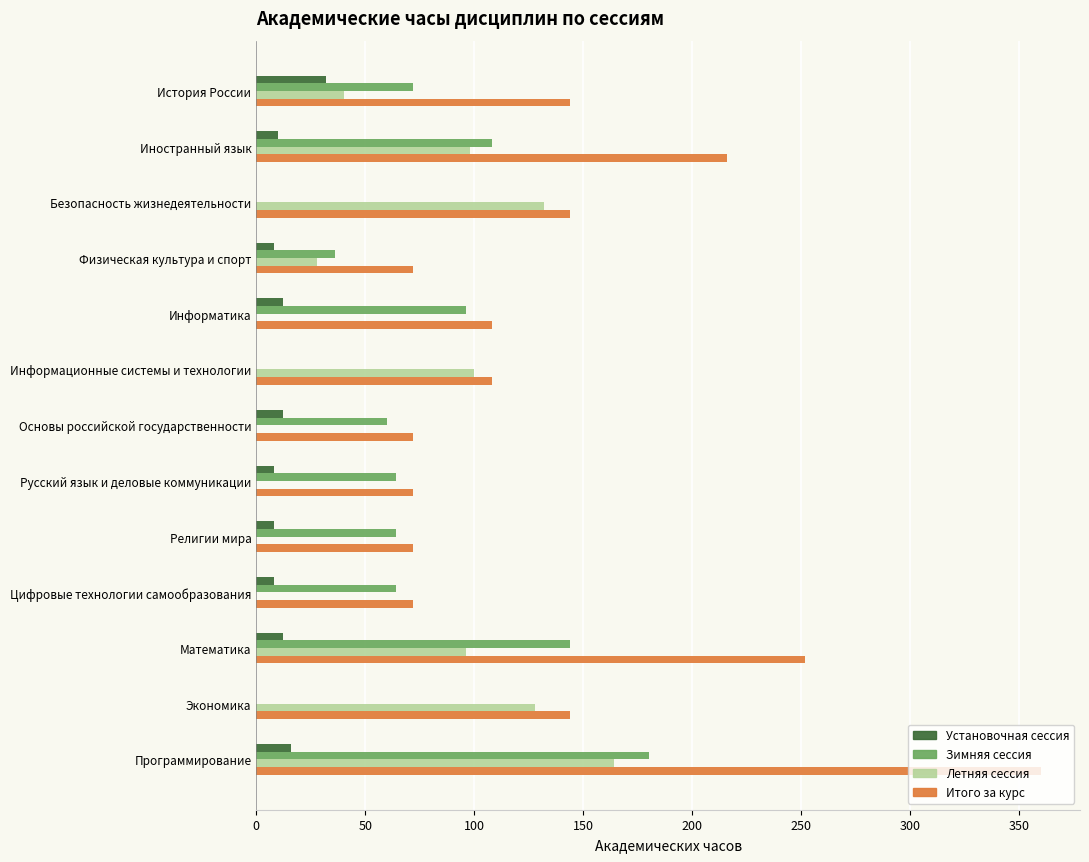

What is the sum of the Итого за курс values at Информационные системы и технологии and Цифровые технологии самообразования?

180